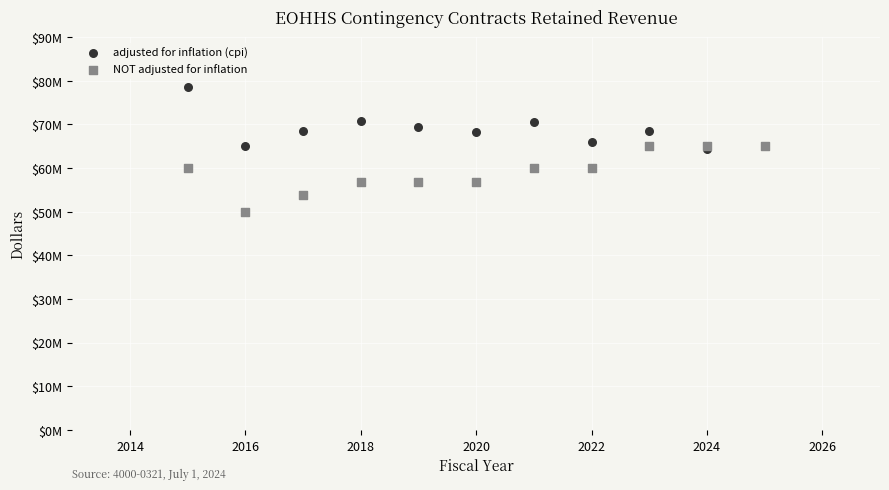

Which series contains the lowest Y value?

NOT adjusted for inflation